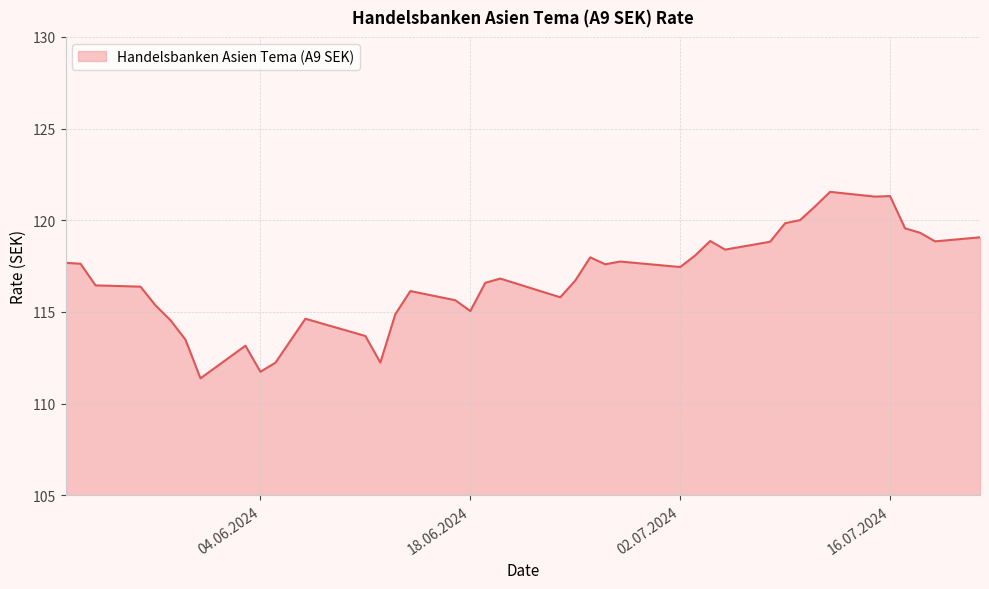

What is the difference between the maximum and minimum values?

10.2